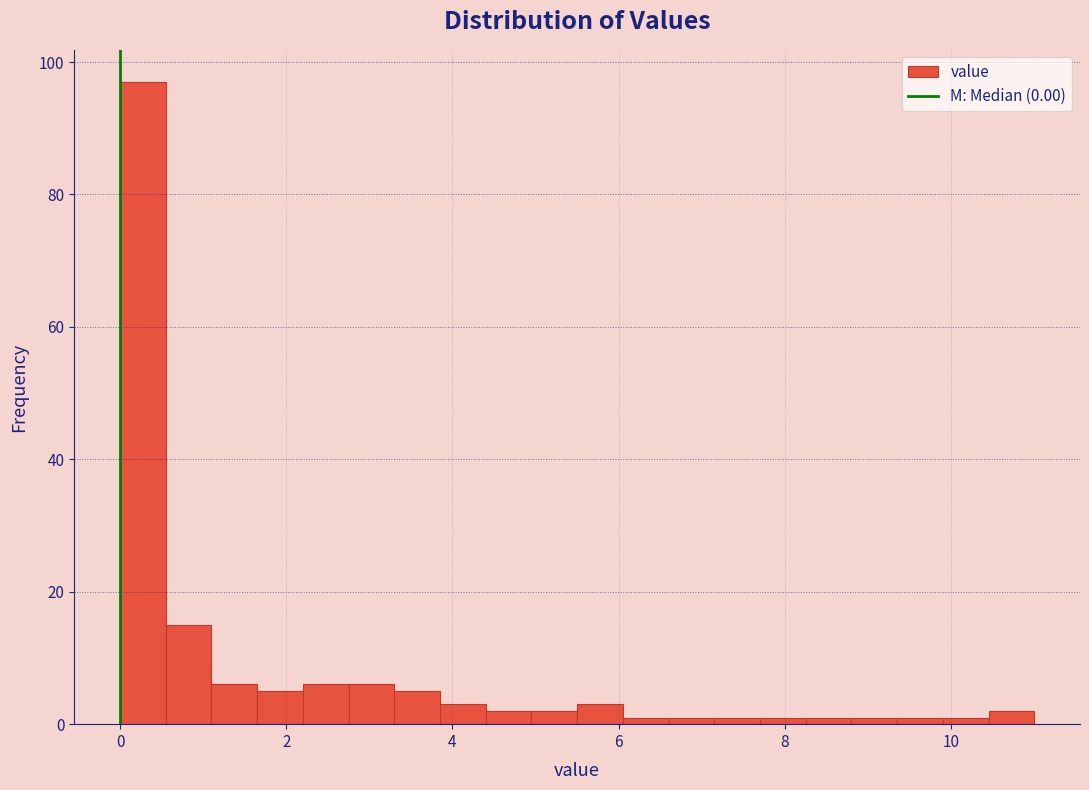

Around what value on the x-axis is the tallest bar? Give the approximate position of its centre, as read against the axis.

0.2